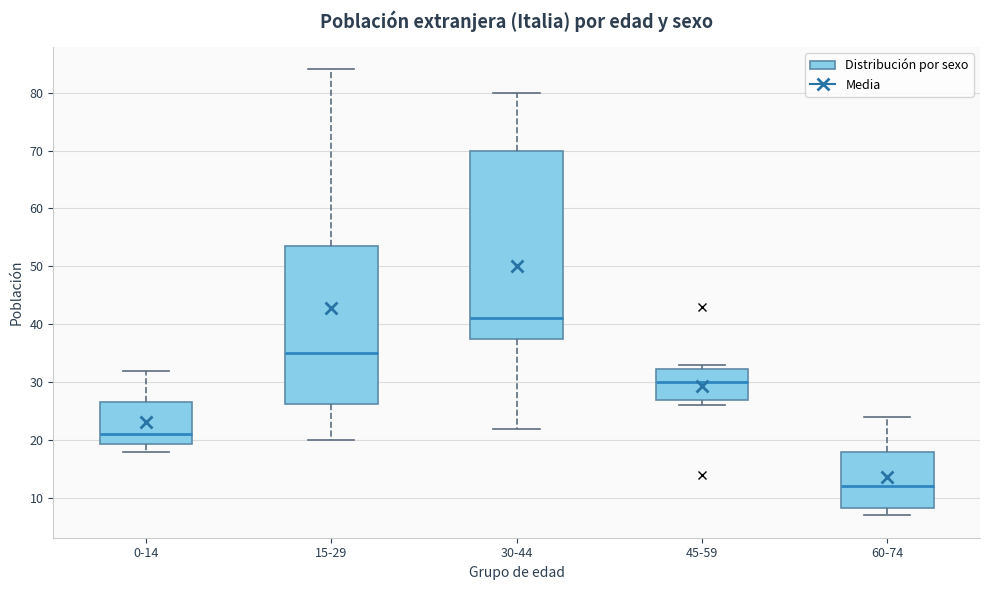

Which box has the lowest median line?

60-74